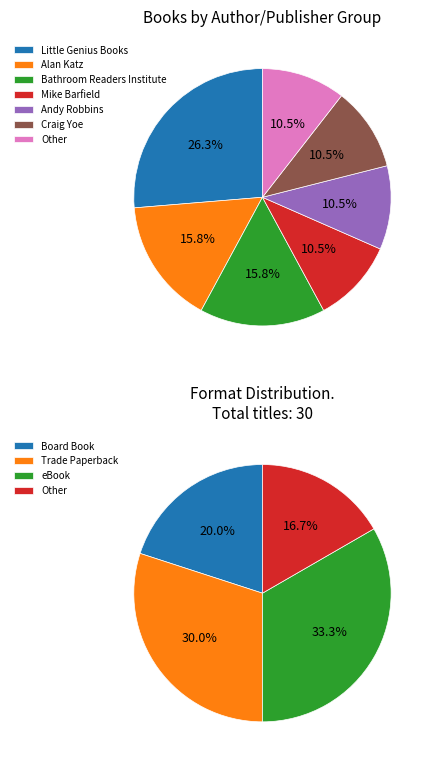

How many slices are in this pie chart?

7